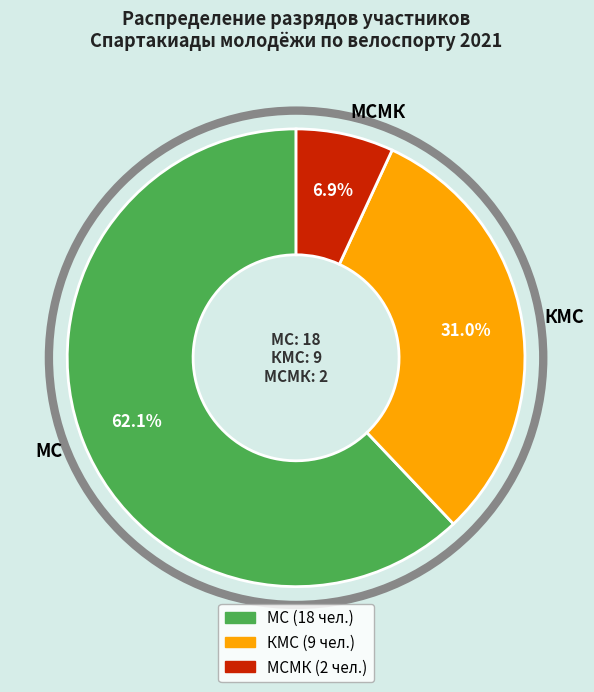

Is МС the majority of the pie?

Yes